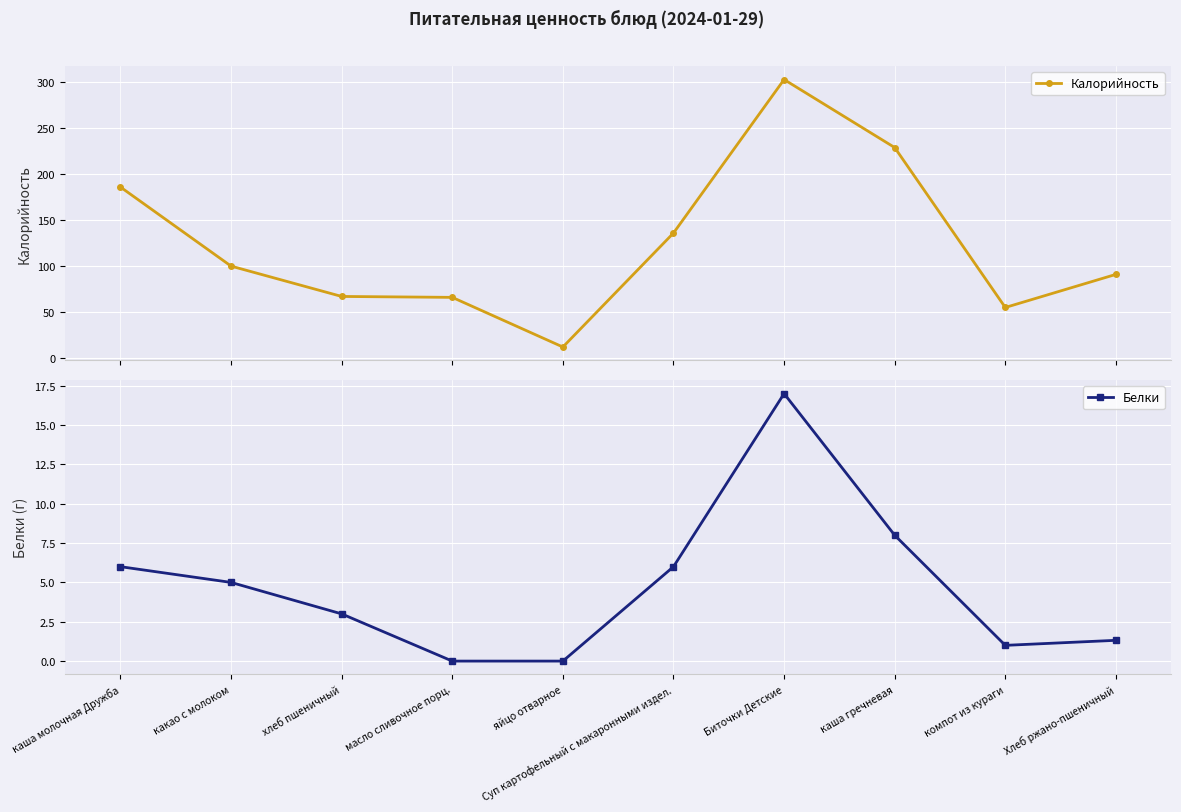

List the series in order of their overall mean, highest first.

Калорийность, Белки